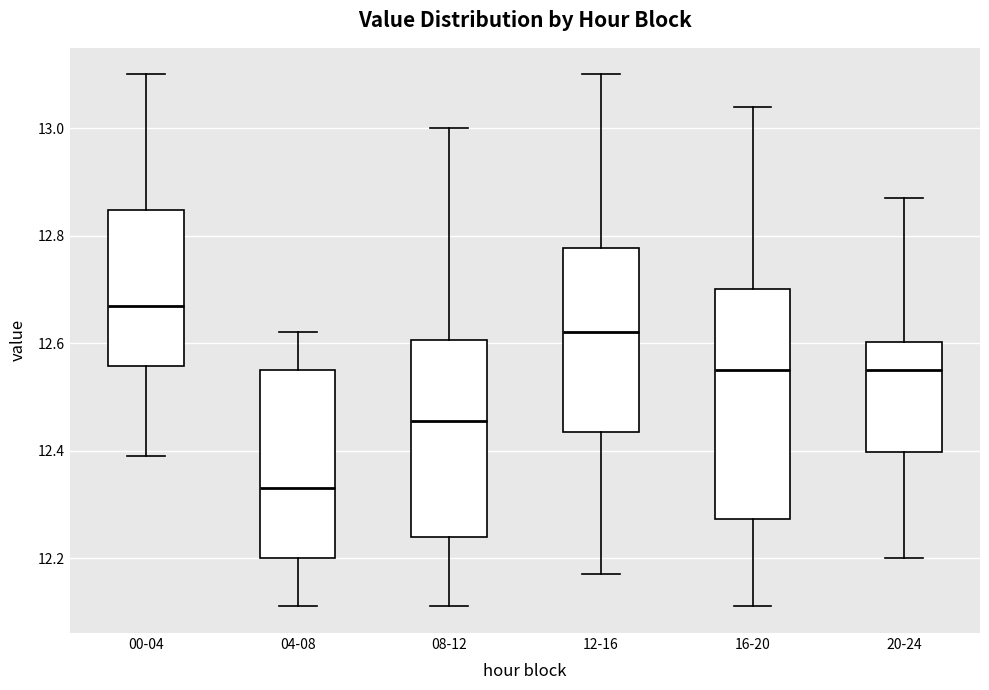

Which box's median line is the highest?

00-04